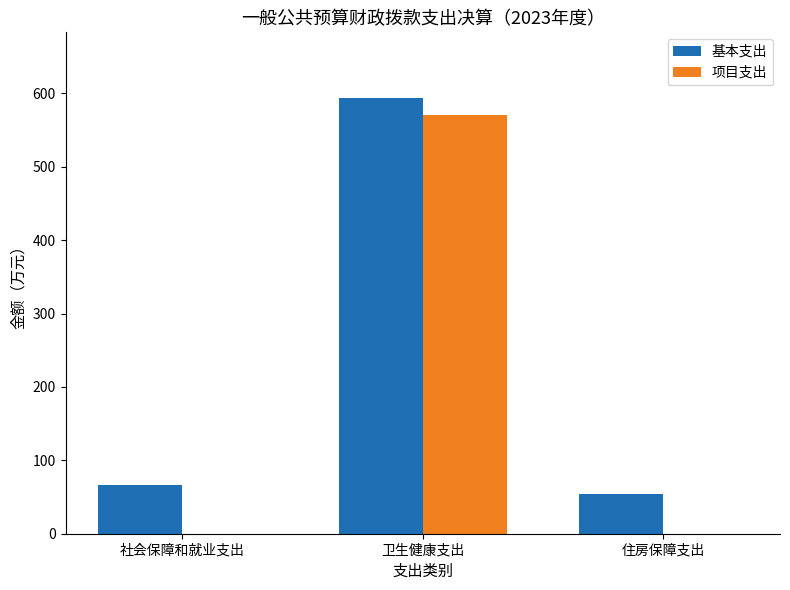

Reading right to left, what are all the values shown in this chart?

基本支出: 53.5	594.2	66.7
项目支出: 0.0	570.9	0.0